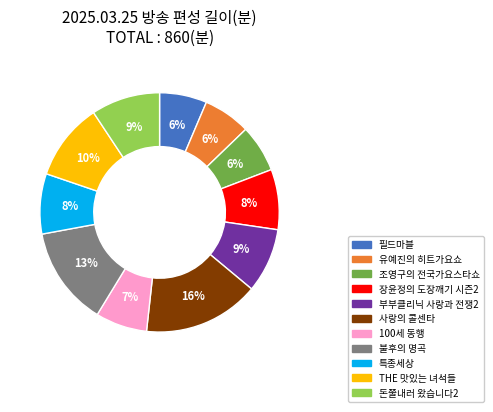

To the nearest percent, what portion does THE 맛있는 녀석들 represent?

10%